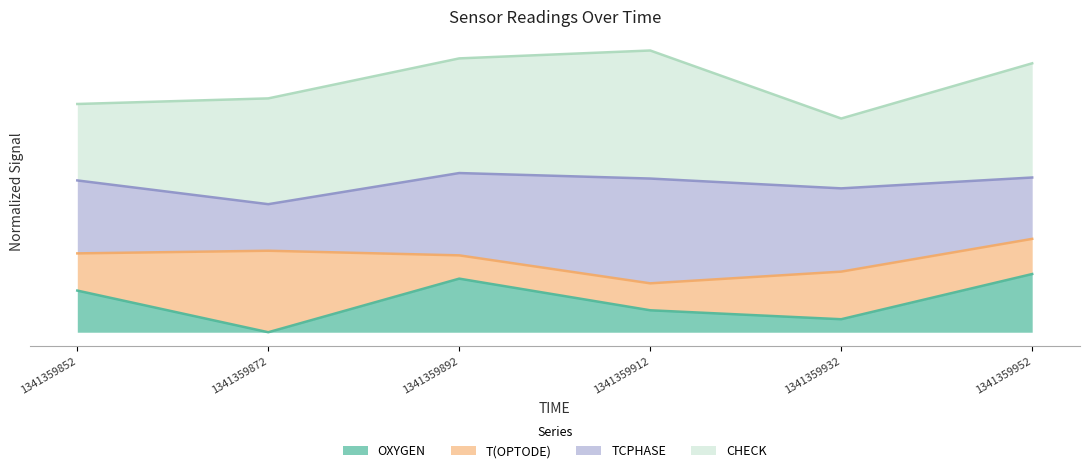

What is the difference between the maximum and second lowest values in the OXYGEN series?

0.2